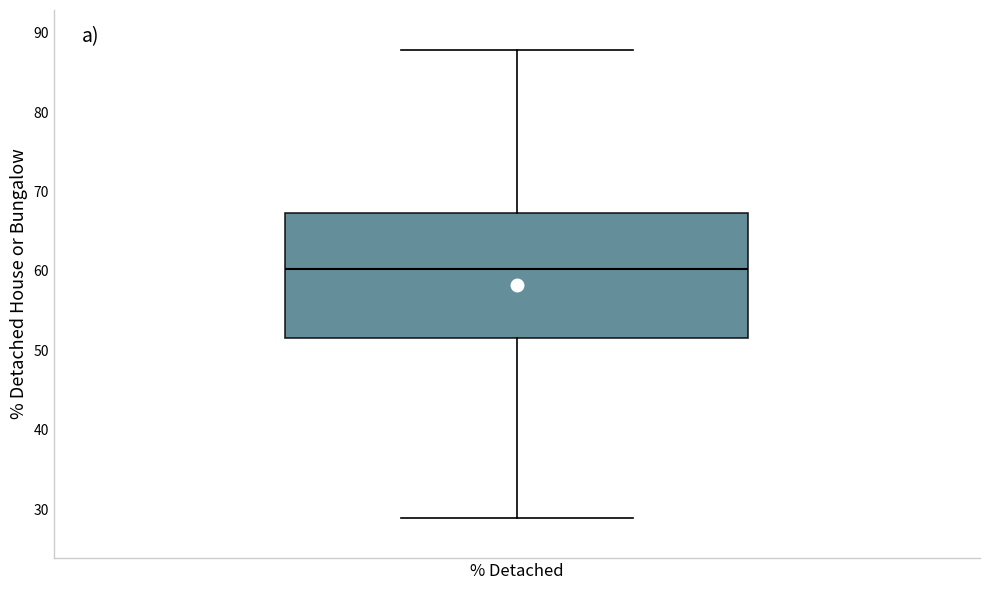

Transcribe this box plot: give where the median line is, the range the box spans, and where the two whiskers end, as read against the y-axis. The values are not printed on the chart, so give them approximately, as read against the axis.

median 60, box 52 to 67, whiskers 29 to 88